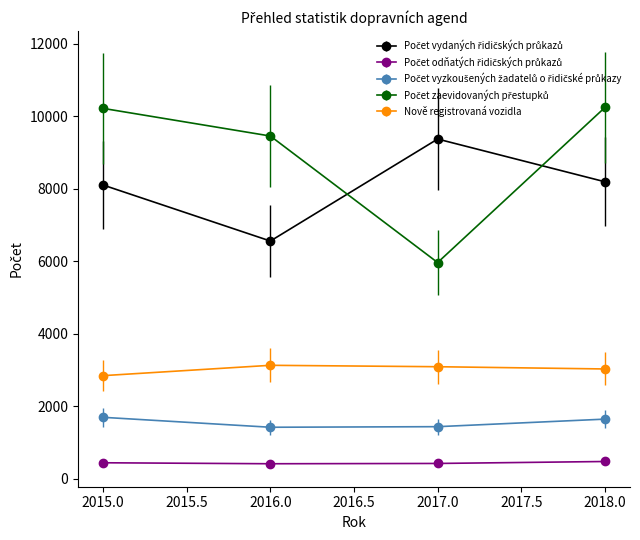

What is the smallest value displayed?

416